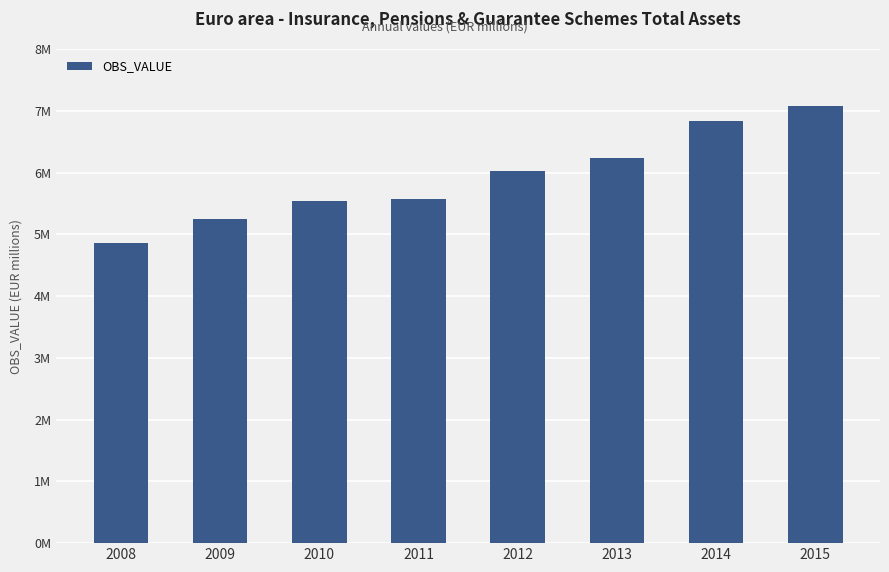

What is the average value?

5926084.8